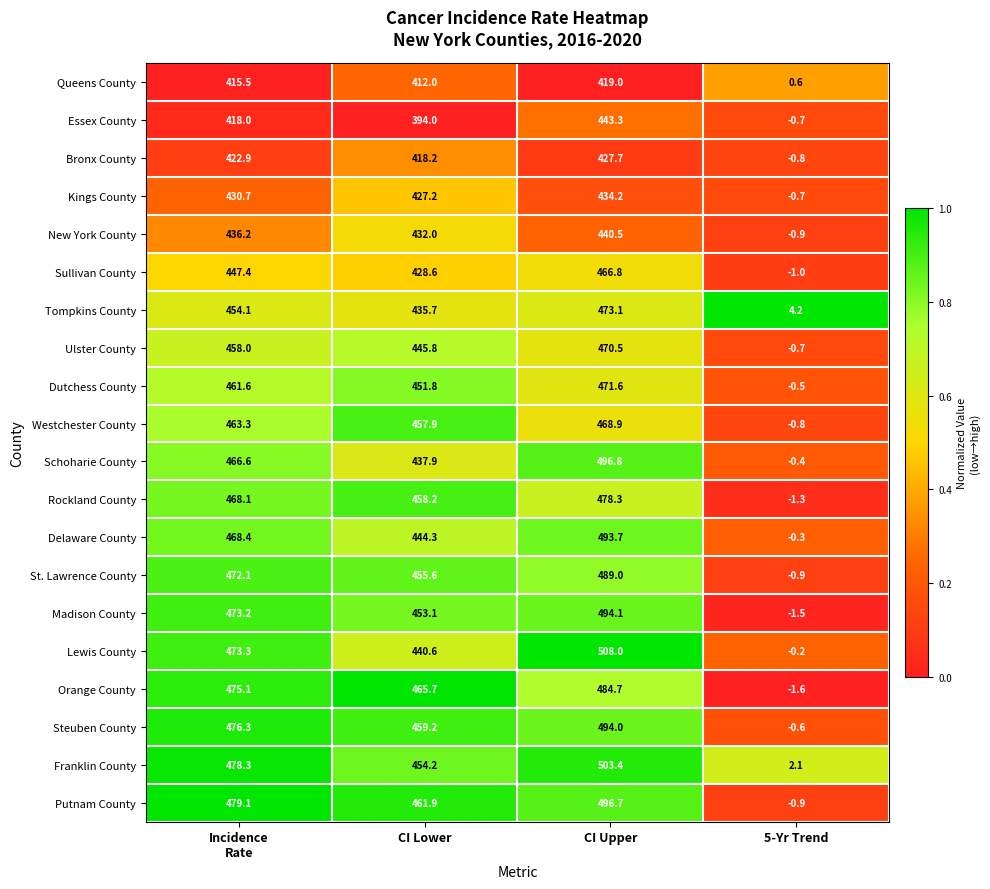

At CI Lower, list the series in order from smallest to largest.

Essex County, Queens County, Bronx County, Kings County, Sullivan County, New York County, Tompkins County, Schoharie County, Lewis County, Delaware County, Ulster County, Dutchess County, Madison County, Franklin County, St. Lawrence County, Westchester County, Rockland County, Steuben County, Putnam County, Orange County